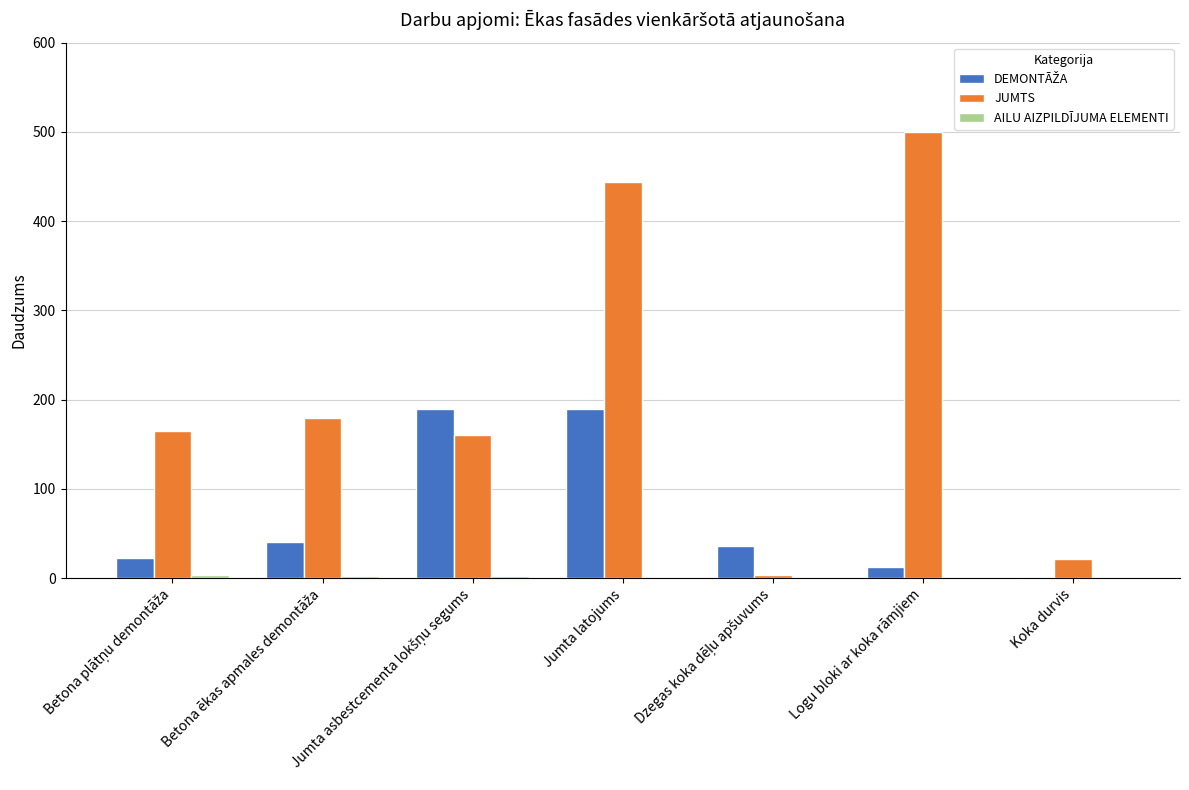

What is the total value across all series at Jumta latojums?

634